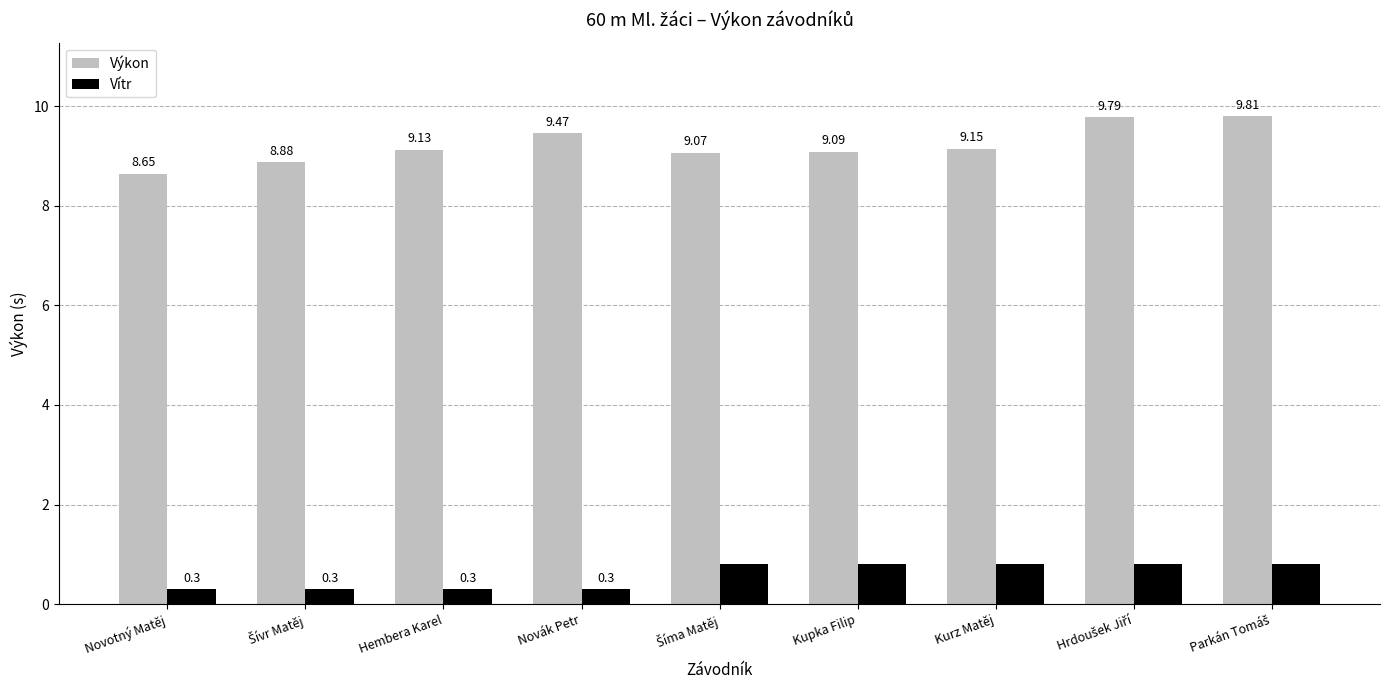

How many groups of bars are there?

9